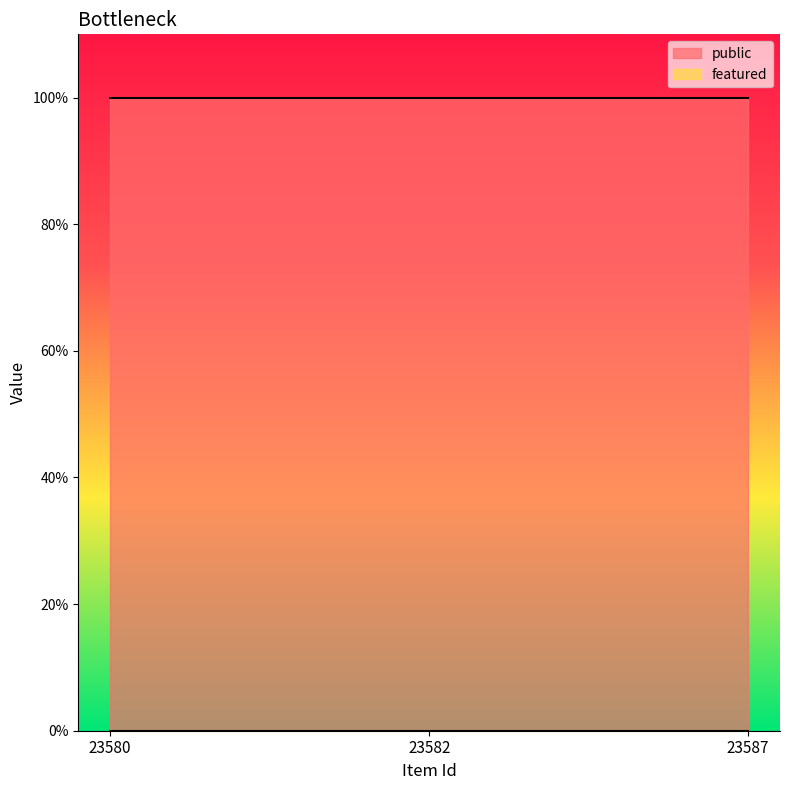

Between 23580 and 23582, which series saw the biggest shift?

public